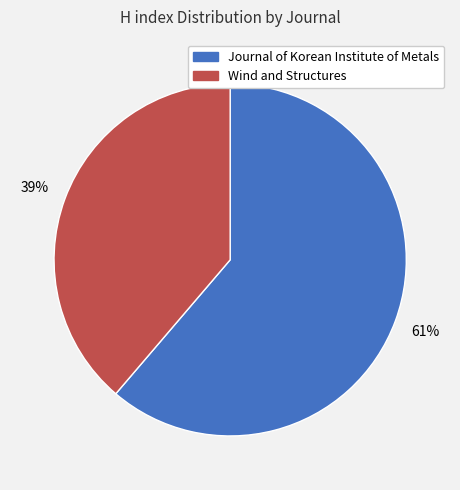

Does any single category account for the majority?

Yes